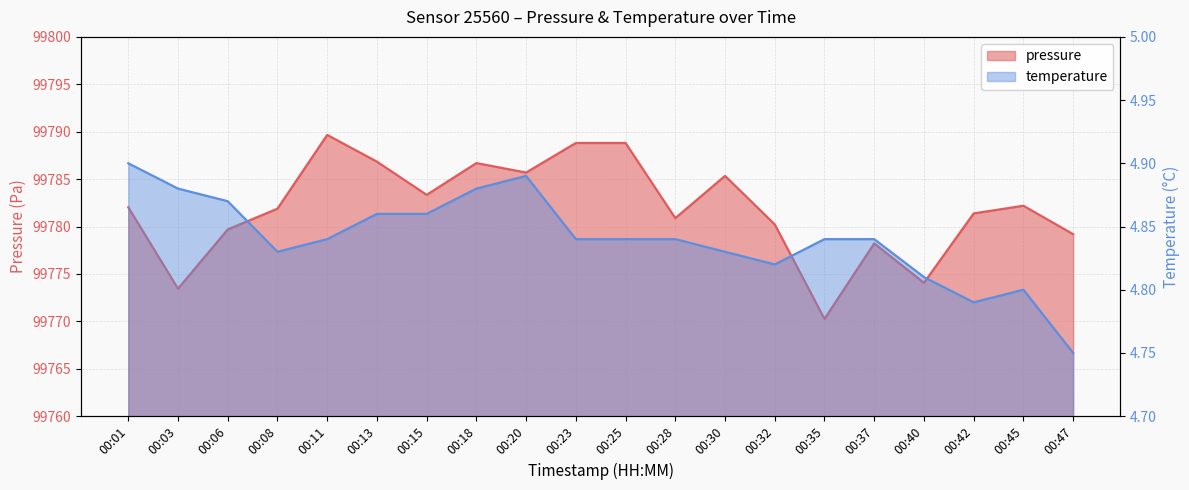

What is the difference between the second highest and second lowest values in the temperature series?

0.1